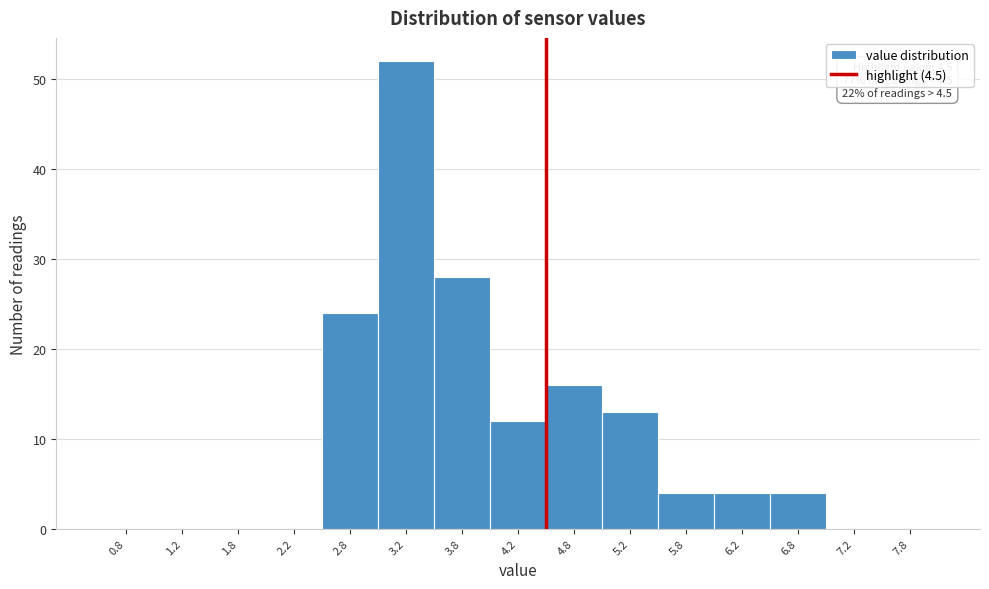

Which range on the x-axis has the tallest bar?

3.0 to 3.5